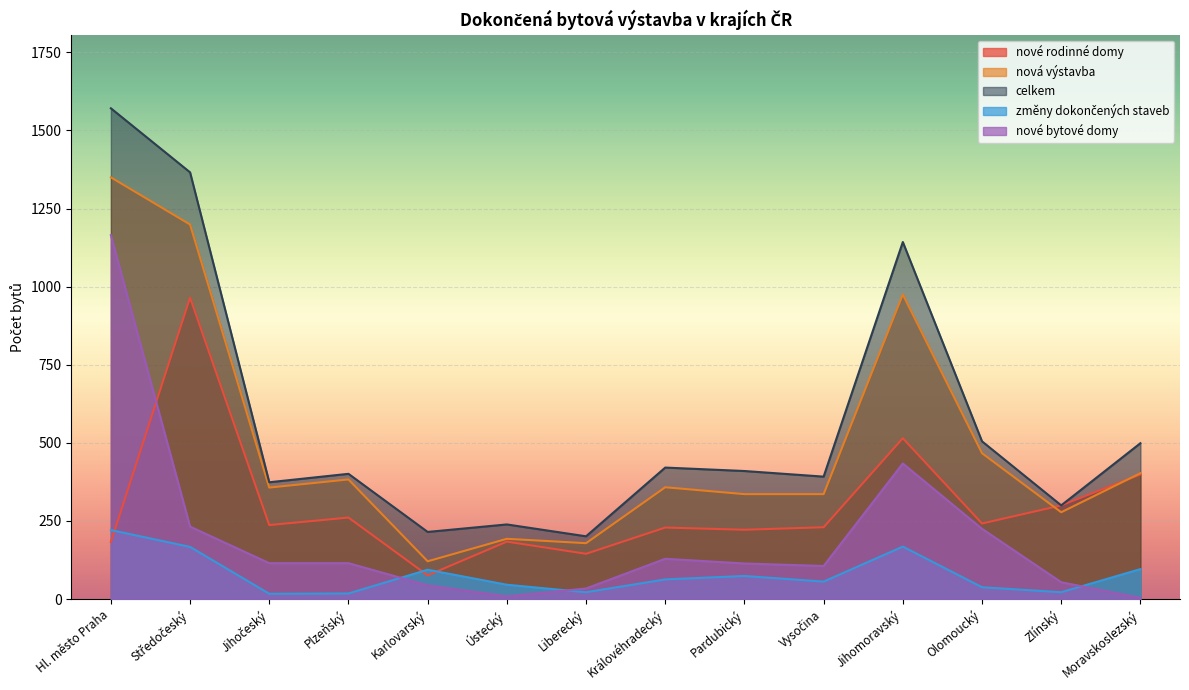

Does the chart display data point markers on the line(s)?

No